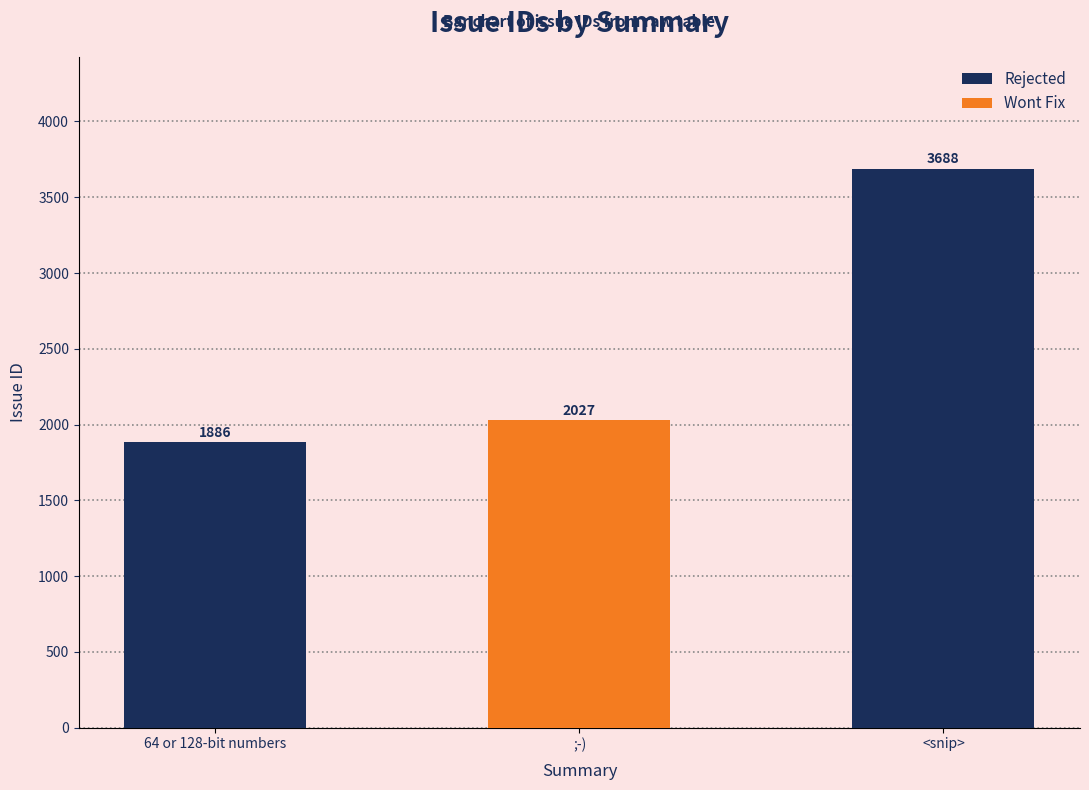

List the labels in order of value, smallest first.

64 or 128-bit numbers, ;-), <snip>